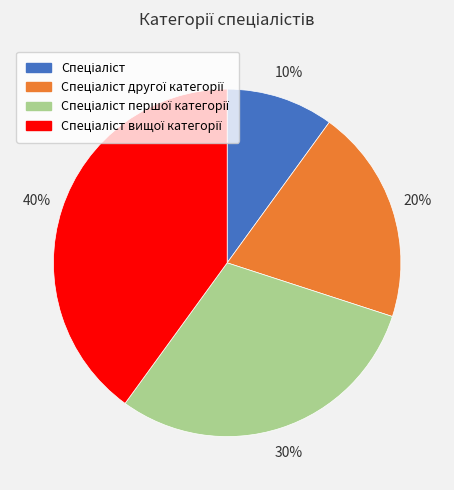

To the nearest percent, what is the difference between the largest and smallest slice percentages?

30%